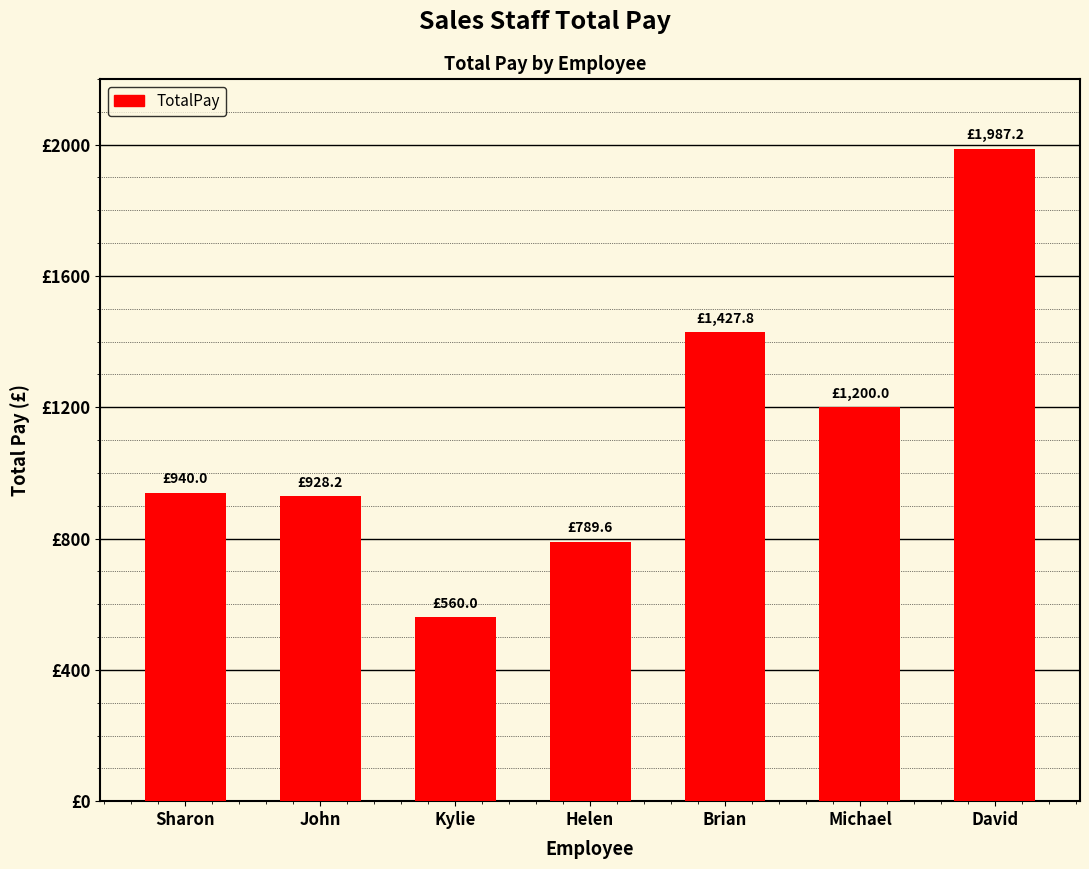

List the labels in order of value, smallest first.

Kylie, Helen, John, Sharon, Michael, Brian, David